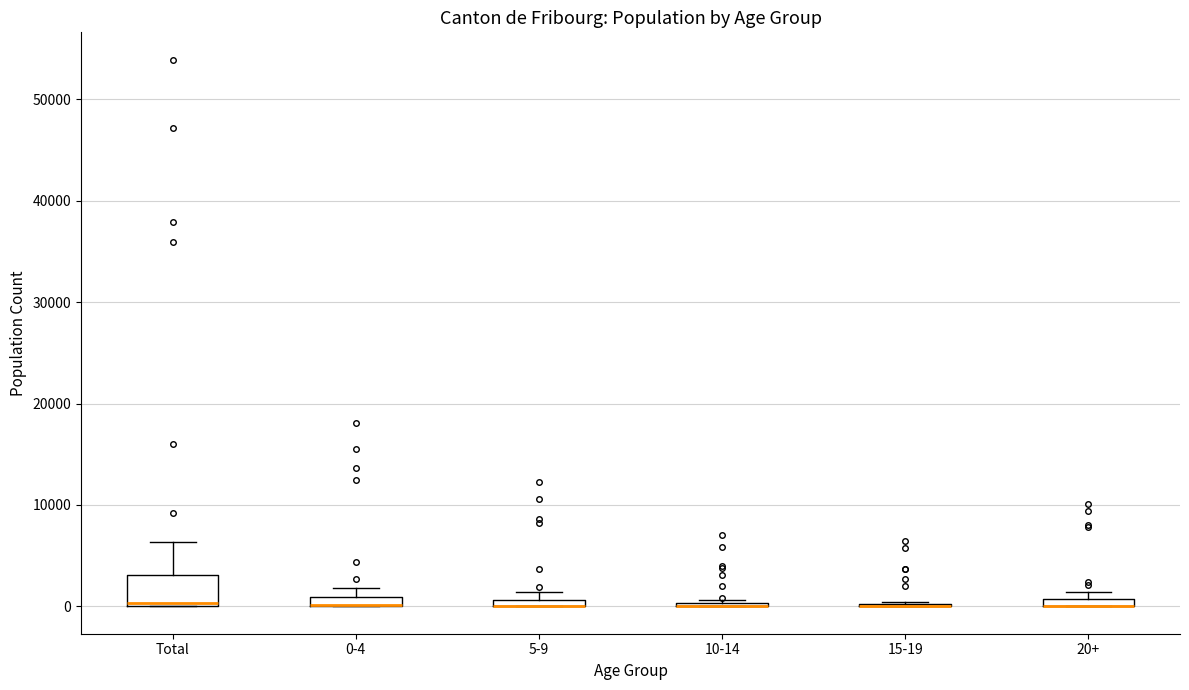

Where is the upper edge of the box for 0-4 on the y-axis? The values are not printed on the chart, so give them approximately, as read against the axis.

1000